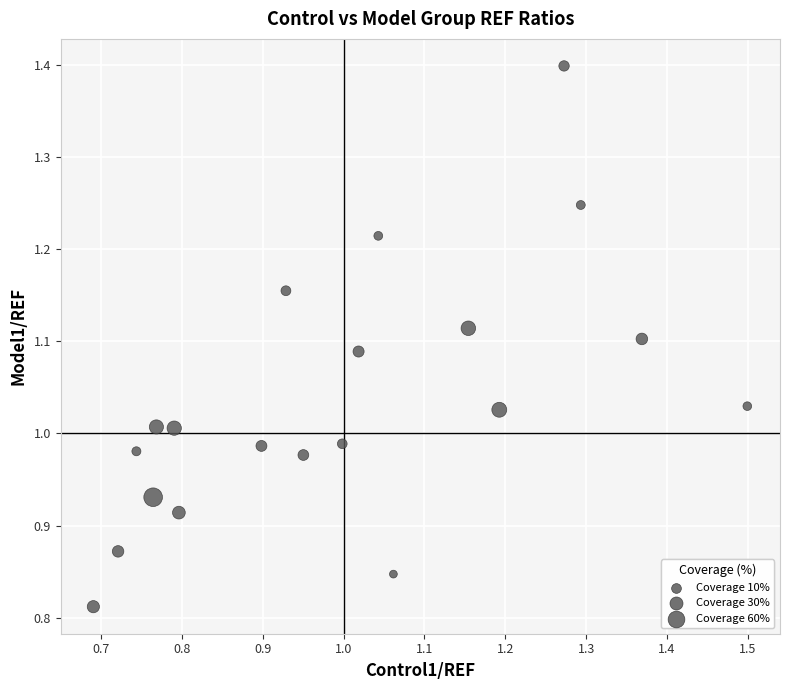

What is the range of Y values (max minus min)?

0.6